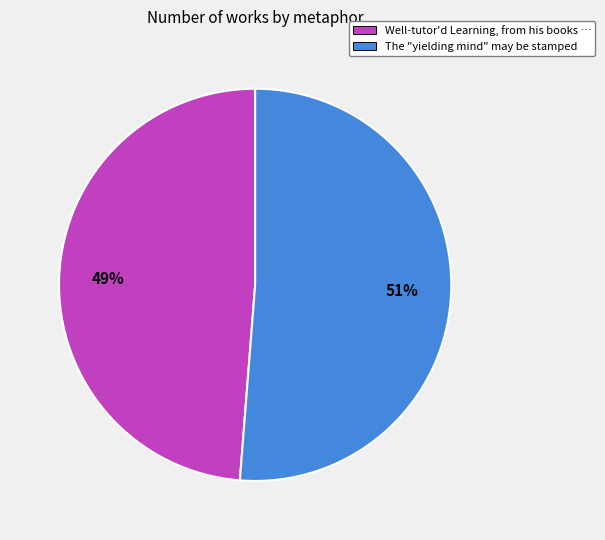

Which slice represents more than half of the pie?

The "yielding mind" may be stamped